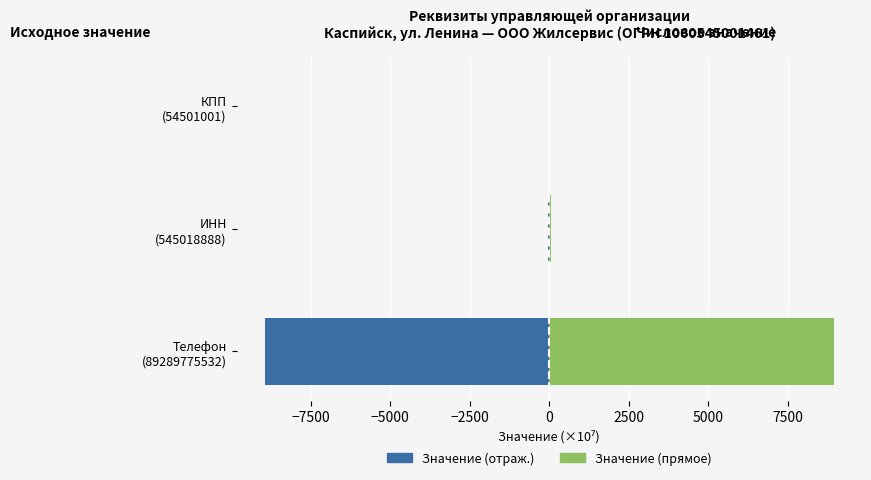

What is the average value of the Числовое значение (+) series?

2996.3